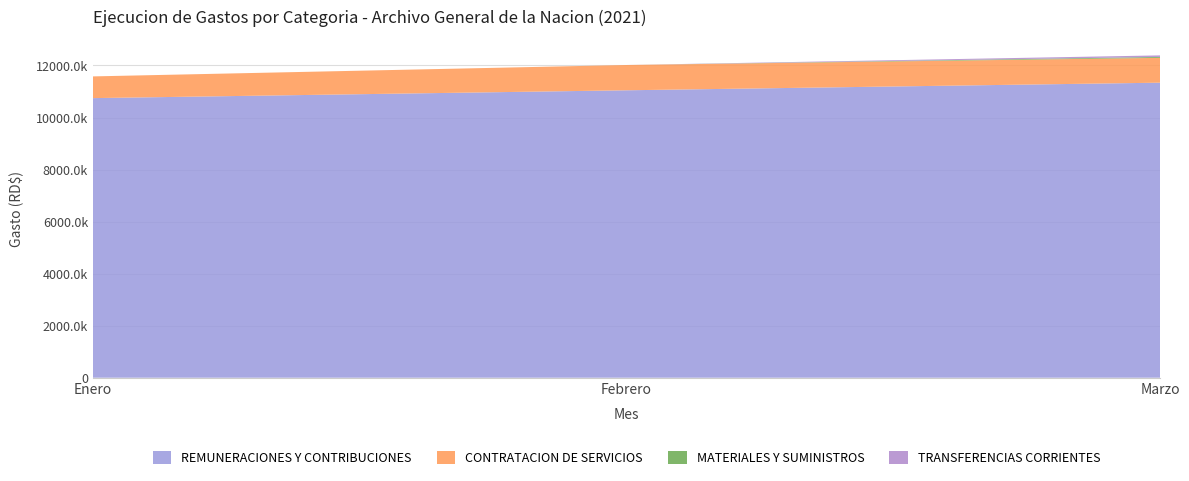

Reading left to right, what are all the values shown in this chart?

REMUNERACIONES Y CONTRIBUCIONES: 10745943.8	11046905.7	11339348.5
CONTRATACION DE SERVICIOS: 834495.9	971706.7	954244.3
MATERIALES Y SUMINISTROS: 0.0	0.0	34691.0
TRANSFERENCIAS CORRIENTES: 0.0	0.0	59982.0